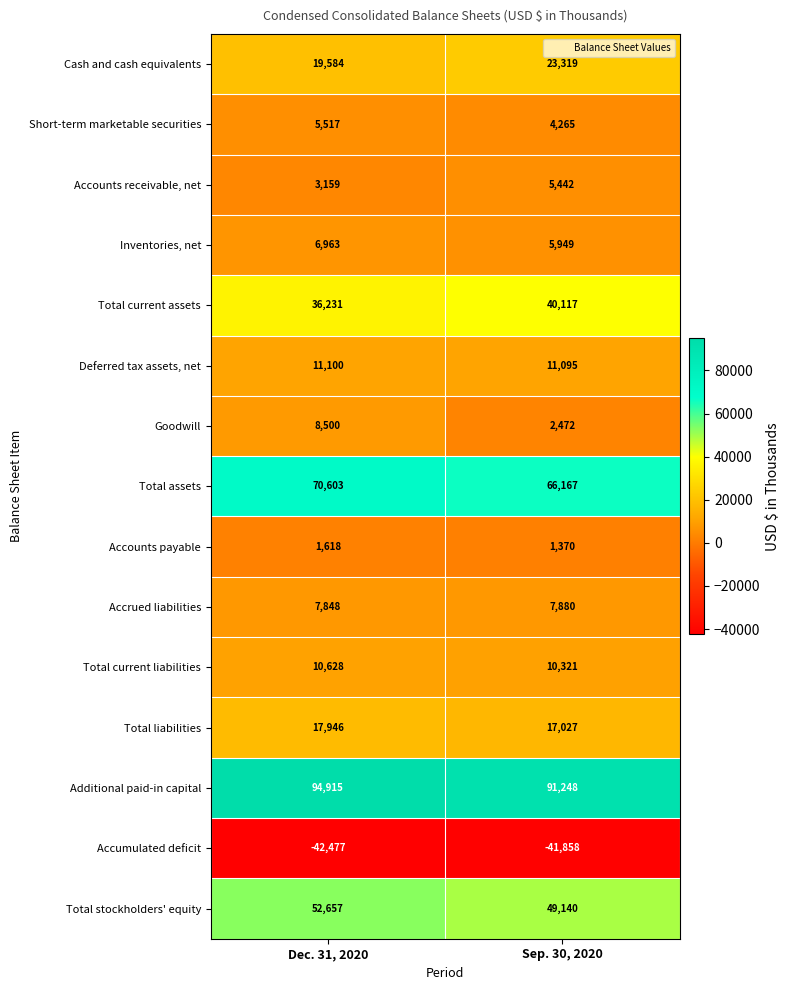

At how many categories does at least one series exceed 65255?

2